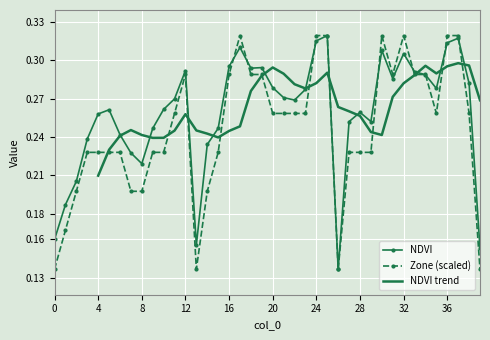

At which category is the sum across all series the highest?

25